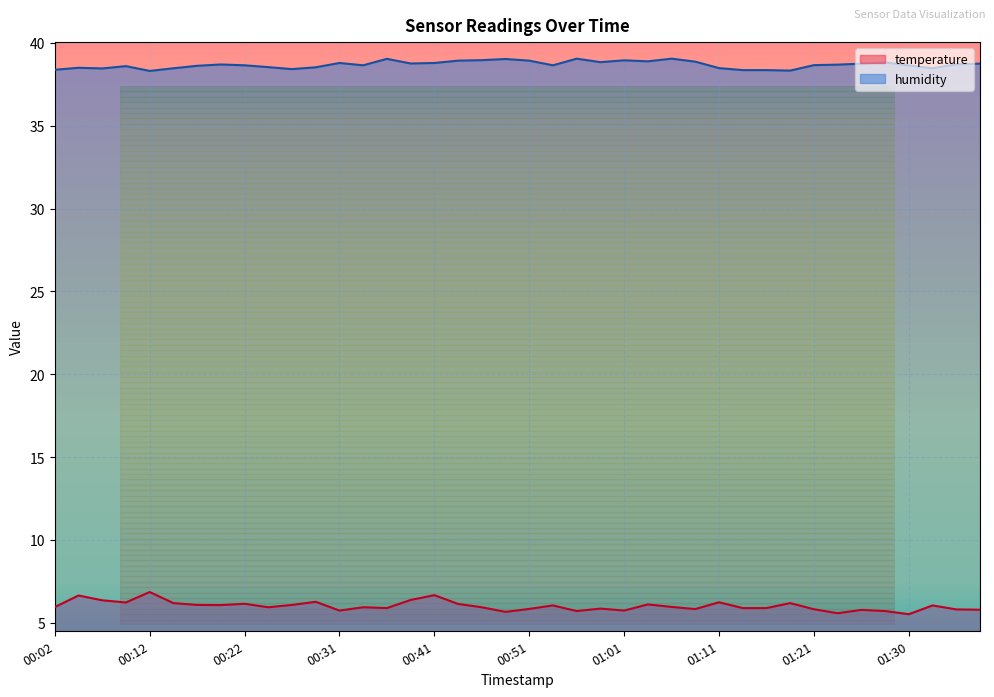

In humidity, how many points are lower than both neighbors (excluding endpoints)?

10